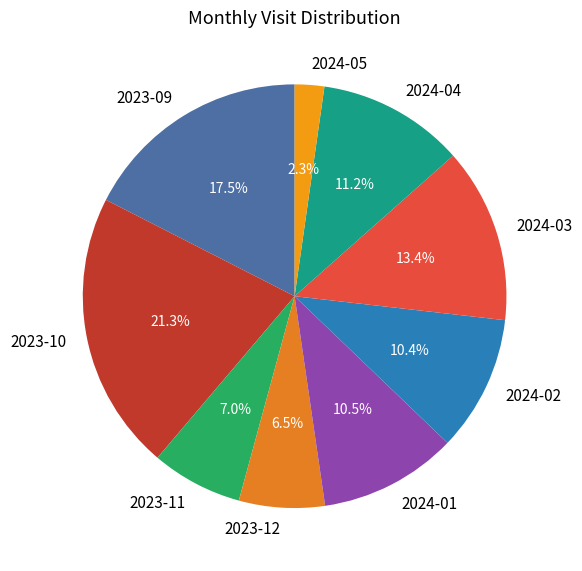

Does 2024-01 account for over 50% of the chart?

No